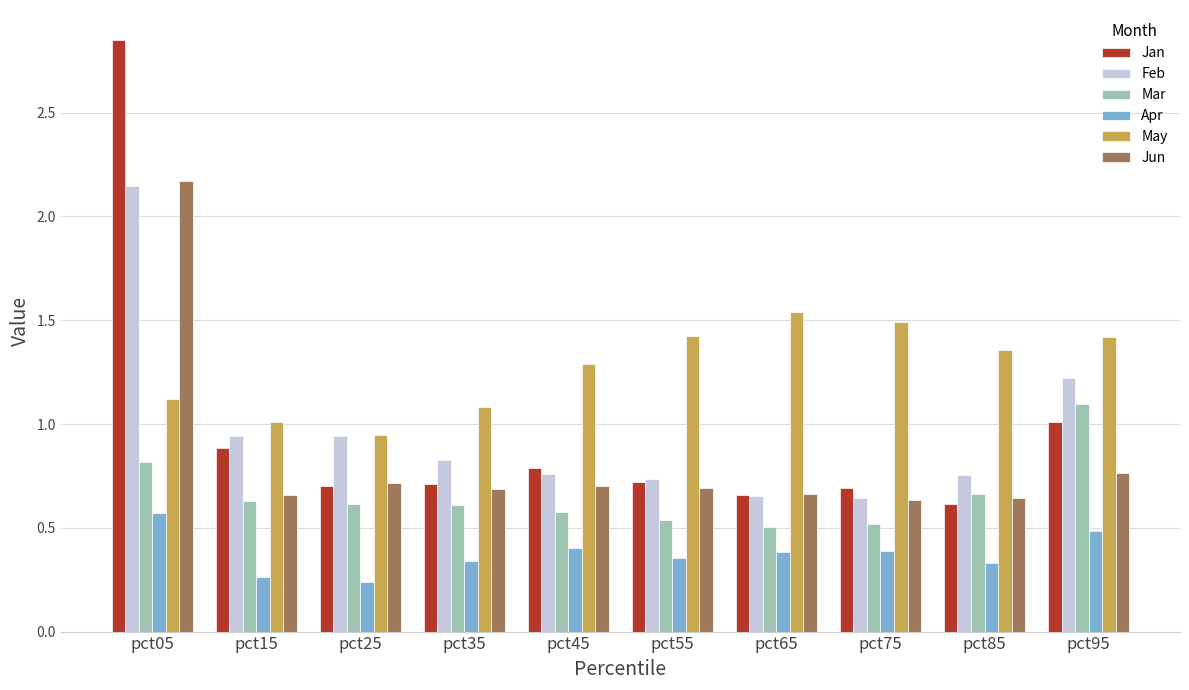

Which category has the highest value in the Apr series?

pct05